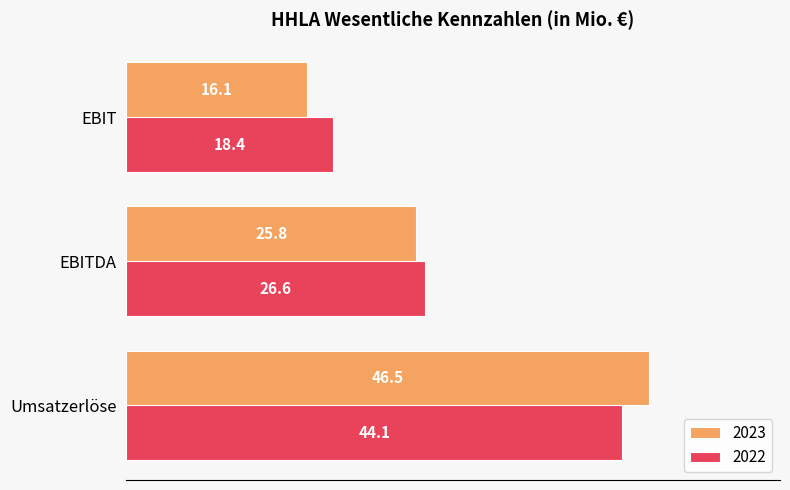

True or false: 2023 has a value of 25.5 at EBIT.

False